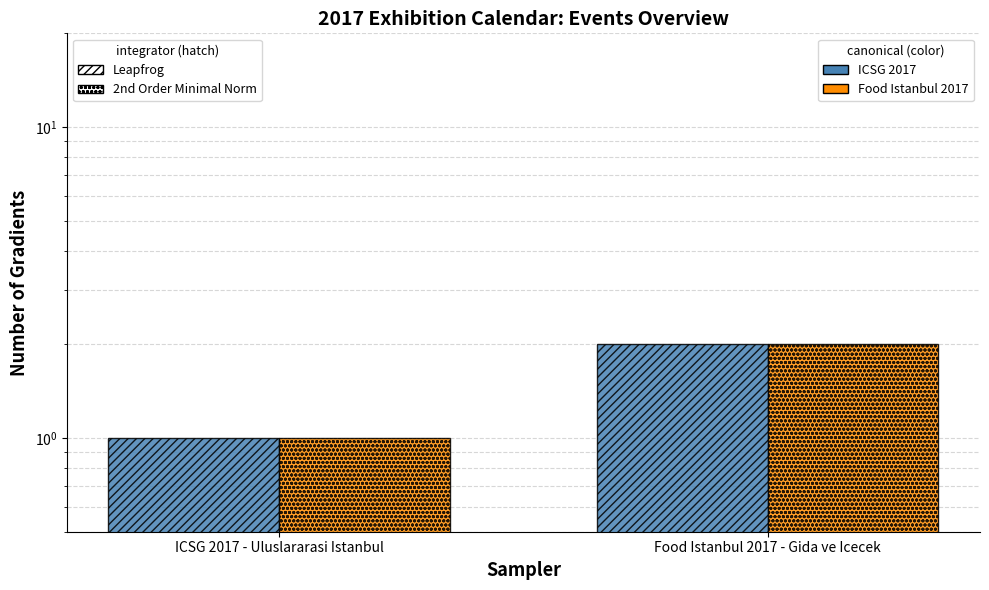

What is the label of the 2nd bar from the right?

ICSG 2017 - Uluslararasi Istanbul